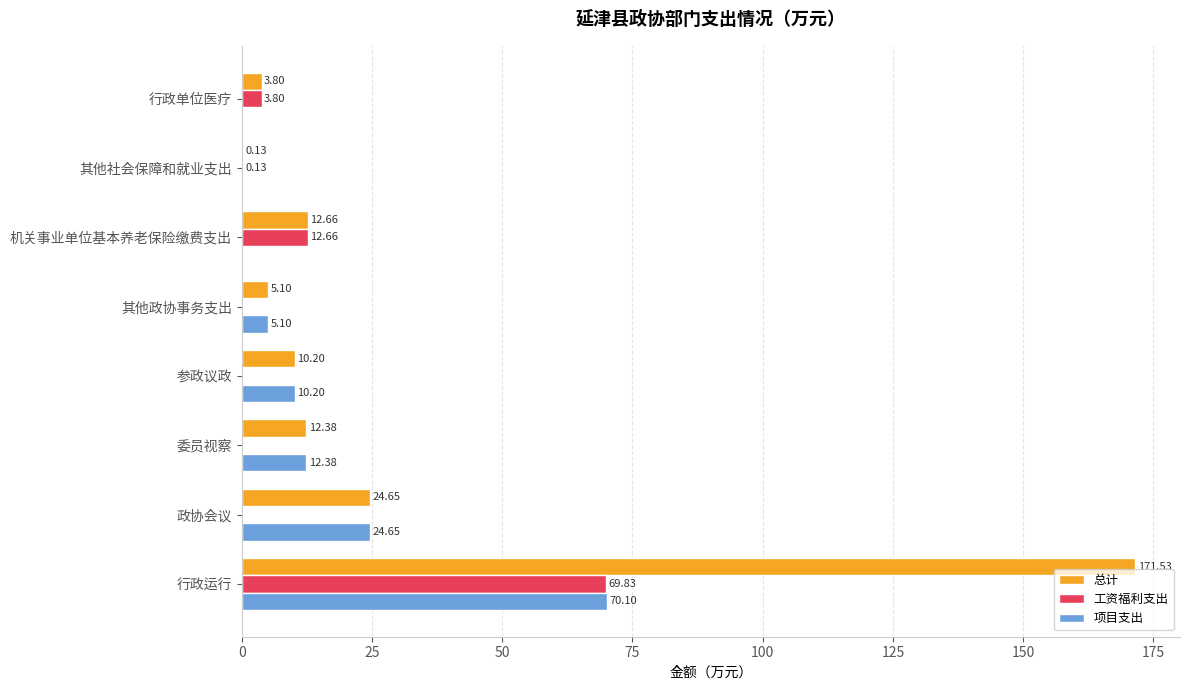

Where is 总计 nearest to the value 85?

政协会议